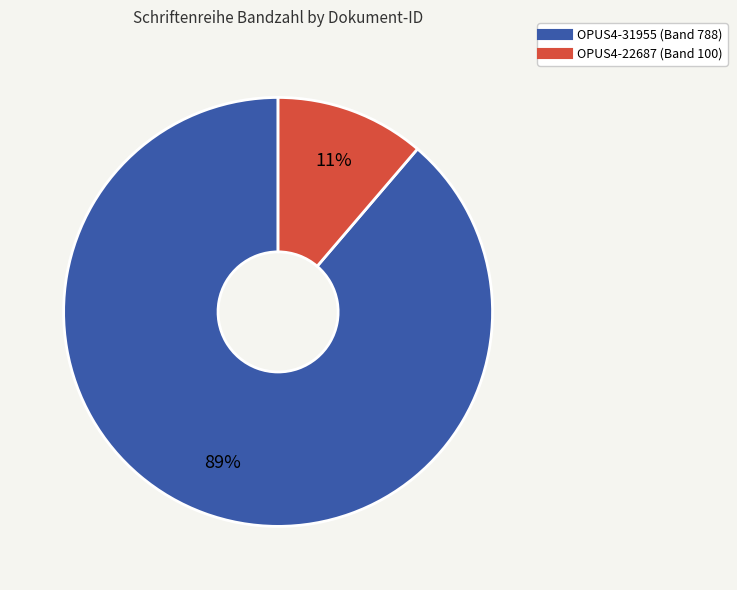

Count the number of slices in the pie.

2